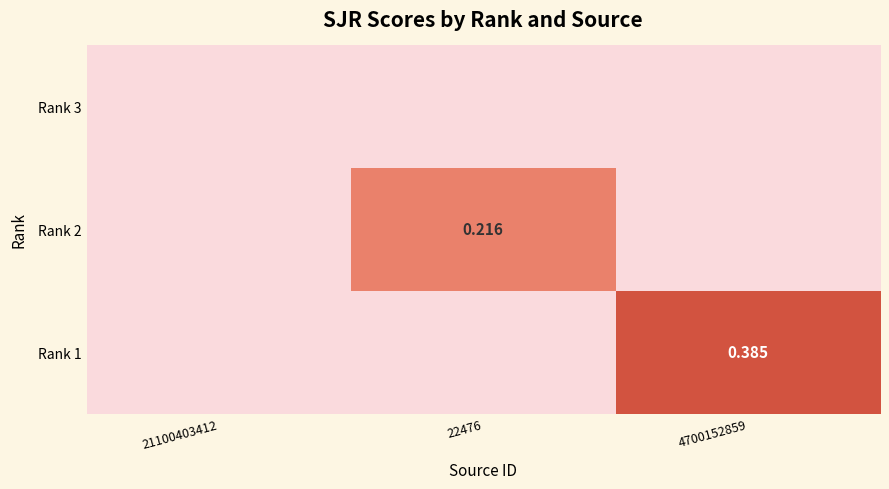

List the labels in order of Rank 3 value, largest first.

21100403412, 22476, 4700152859